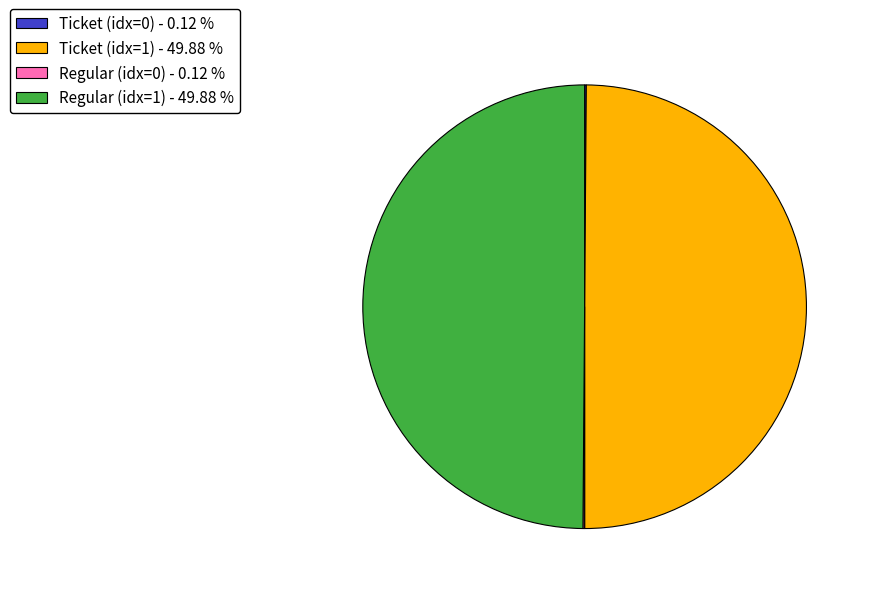

How many slices are in this pie chart?

4